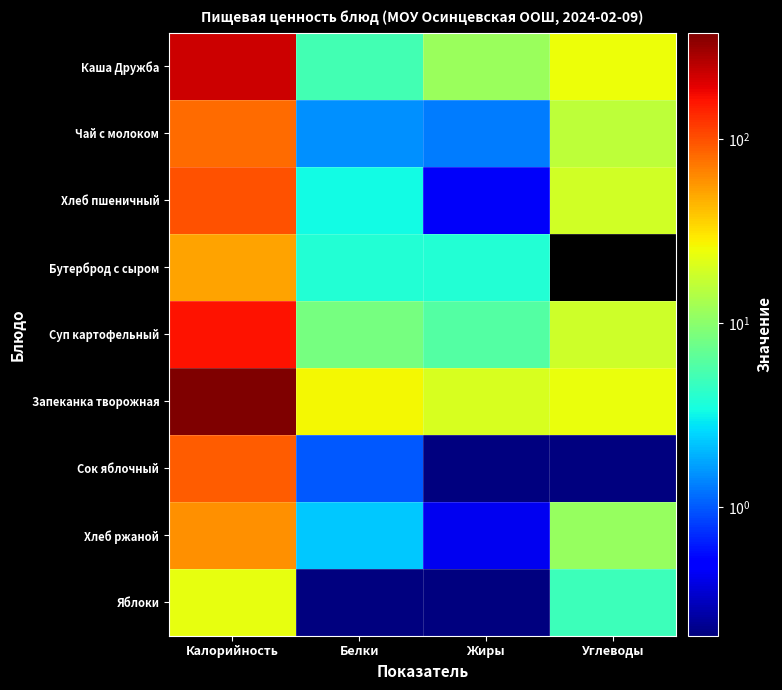

At which category is the sum across all series the highest?

Калорийность